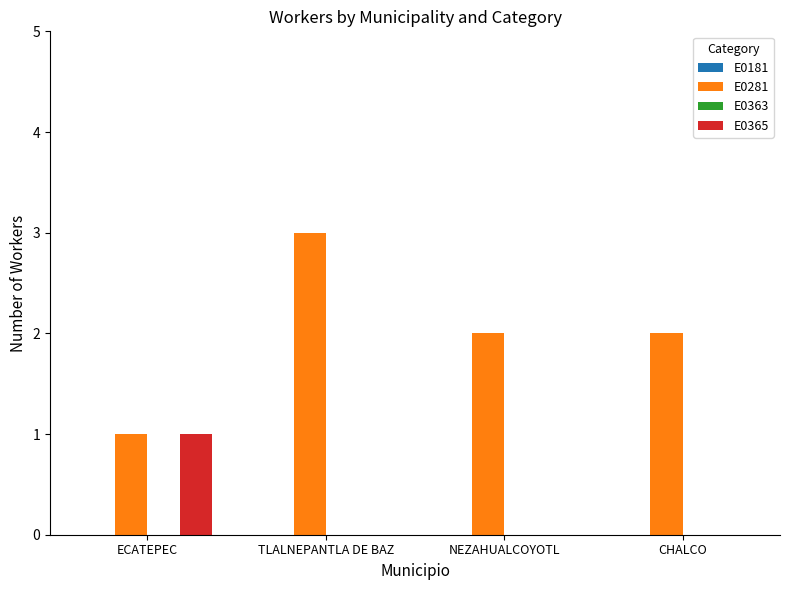

What is the sum of all E0281 values?

8